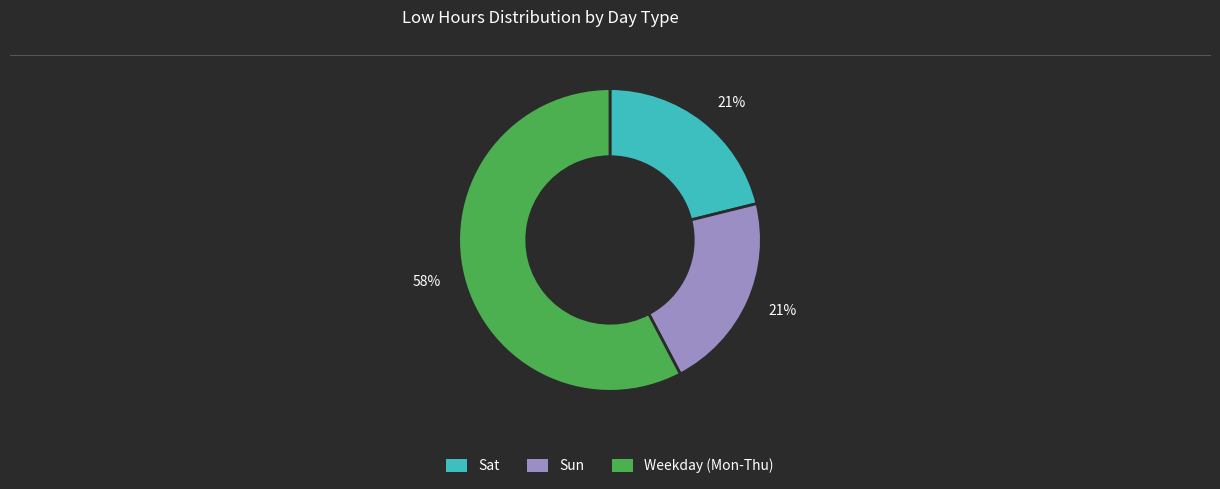

Is there a majority slice in this chart?

Yes